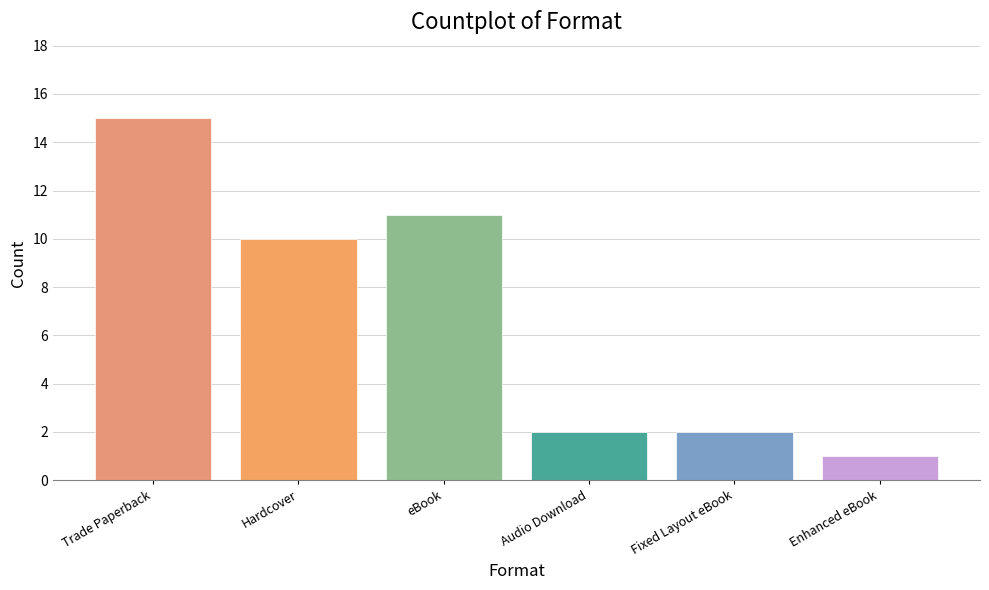

Reading left to right, list all the values displayed in this chart.

15	10	11	2	2	1